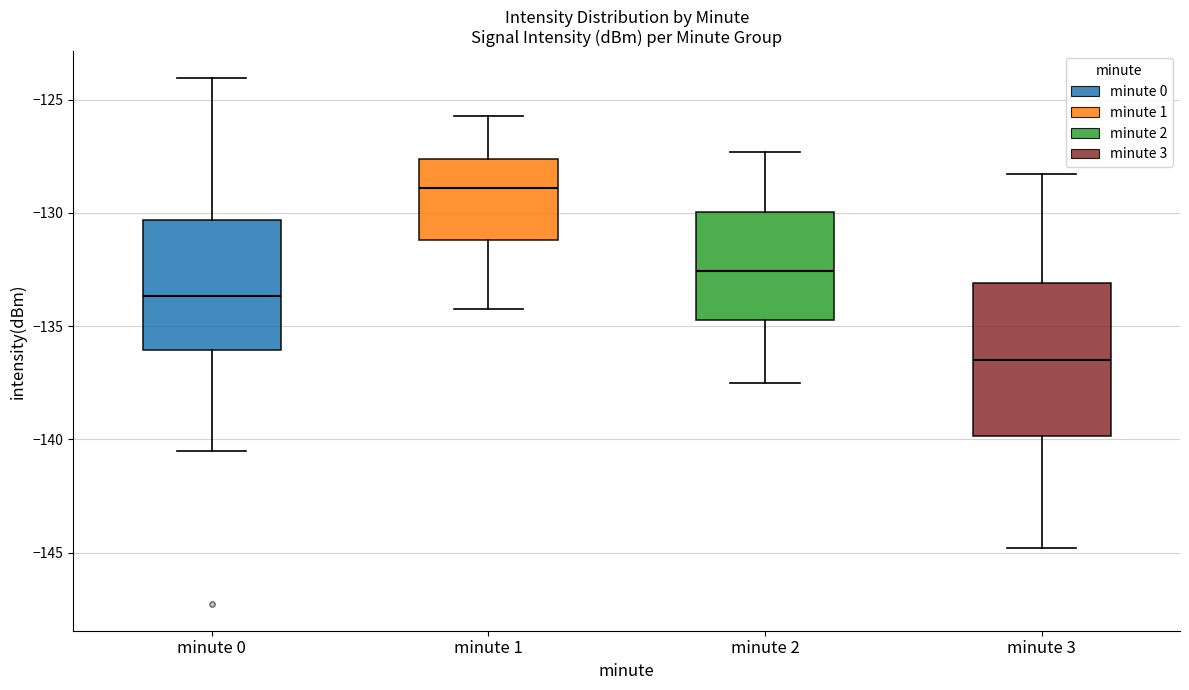

Reading left to right, transcribe this box plot: for each box, give where its median line is, the range the box spans, and where its two whiskers end, as read against the y-axis. The values are not printed on the chart, so give them approximately, as read against the axis.

minute 0: median -133.5, box -136.0 to -130.5, whiskers -140.5 to -124.0
minute 1: median -129.0, box -131.0 to -127.5, whiskers -134.0 to -125.5
minute 2: median -132.5, box -134.5 to -130.0, whiskers -137.5 to -127.5
minute 3: median -136.5, box -140.0 to -133.0, whiskers -145.0 to -128.5